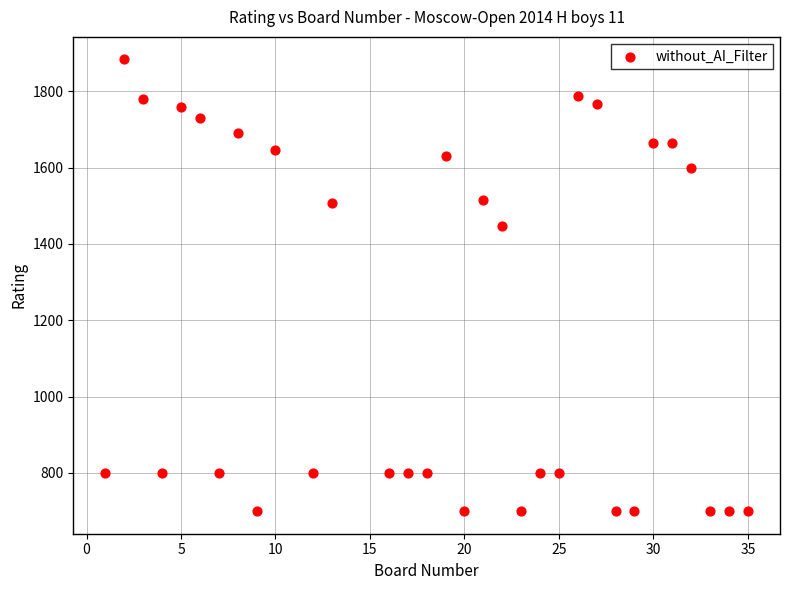

What is the range of X values (max minus min)?

34